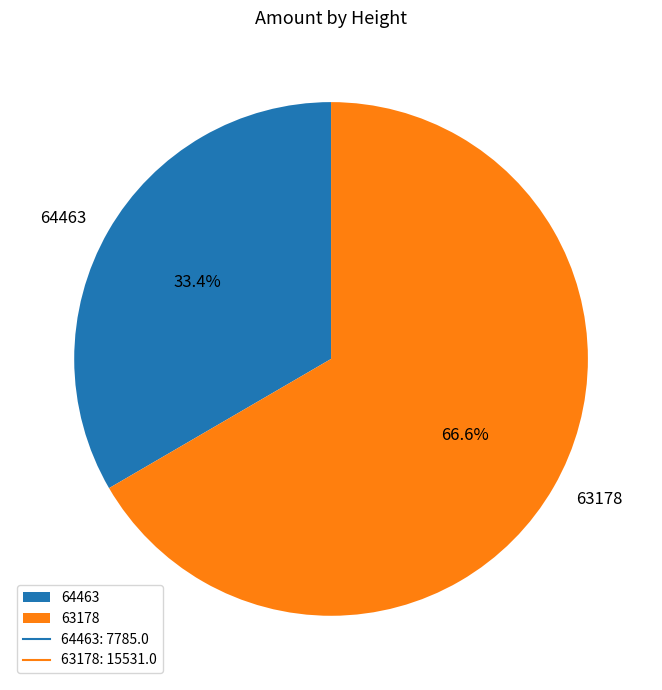

Is it true that 64463 is 21% of the pie?

False